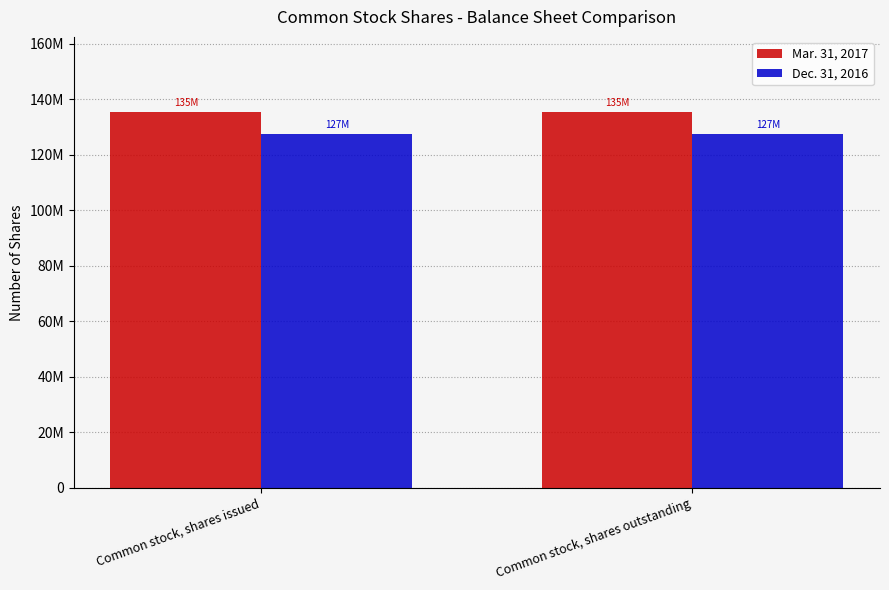

Are the bars horizontal?

No